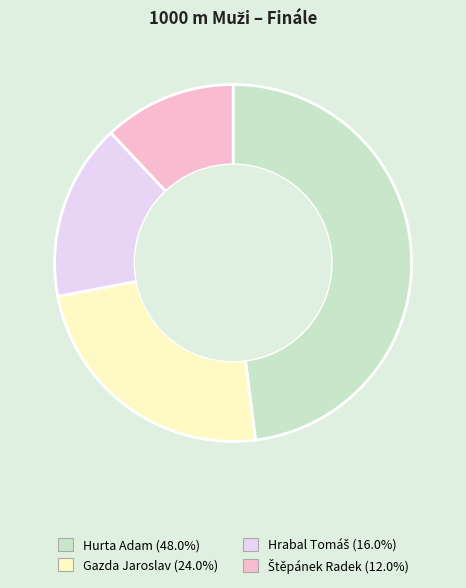

Is there a majority slice in this chart?

No